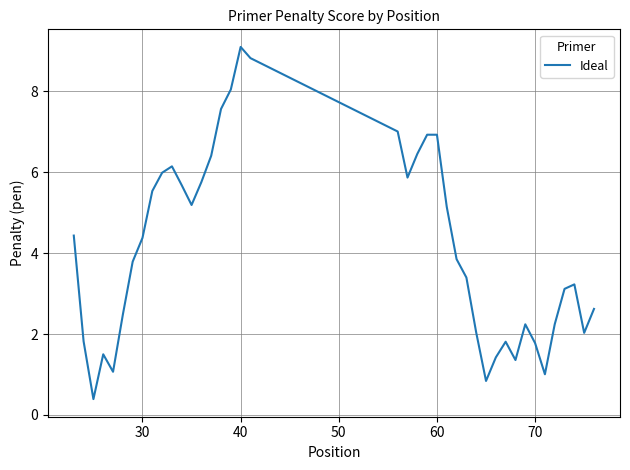

Count the number of categories in the chart.

40